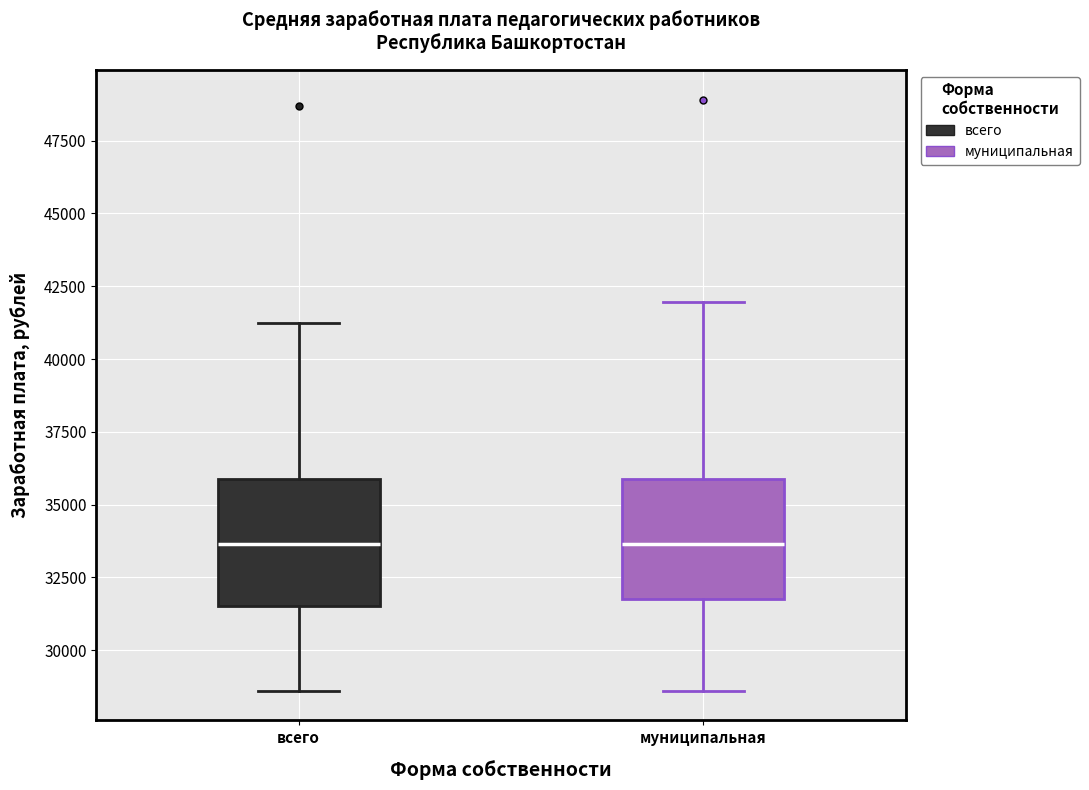

Reading left to right, read every box against the y-axis: the position of its median line, the range the box covers, and the ends of its whiskers. The values are not printed on the chart, so give them approximately, as read against the axis.

всего: median 33500, box 31500 to 36000, whiskers 28500 to 41000
муниципальная: median 33500, box 32000 to 36000, whiskers 28500 to 42000